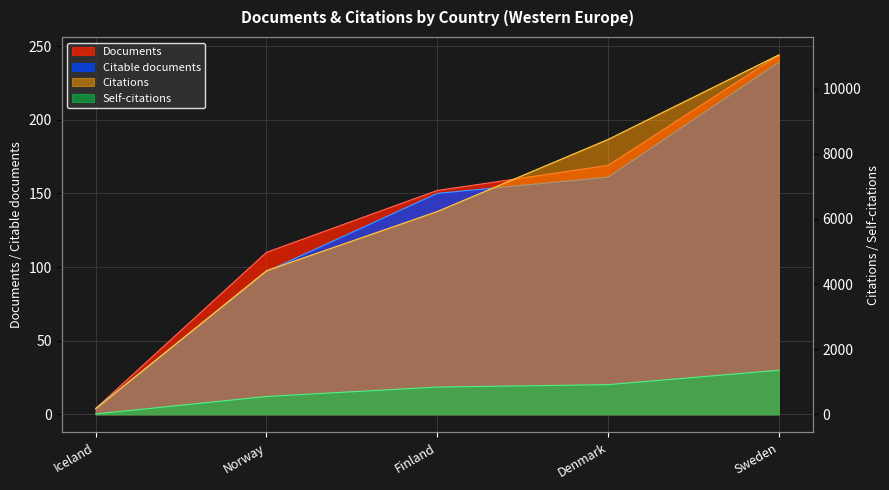

True or false: Citable documents and Citations cross at least once.

False